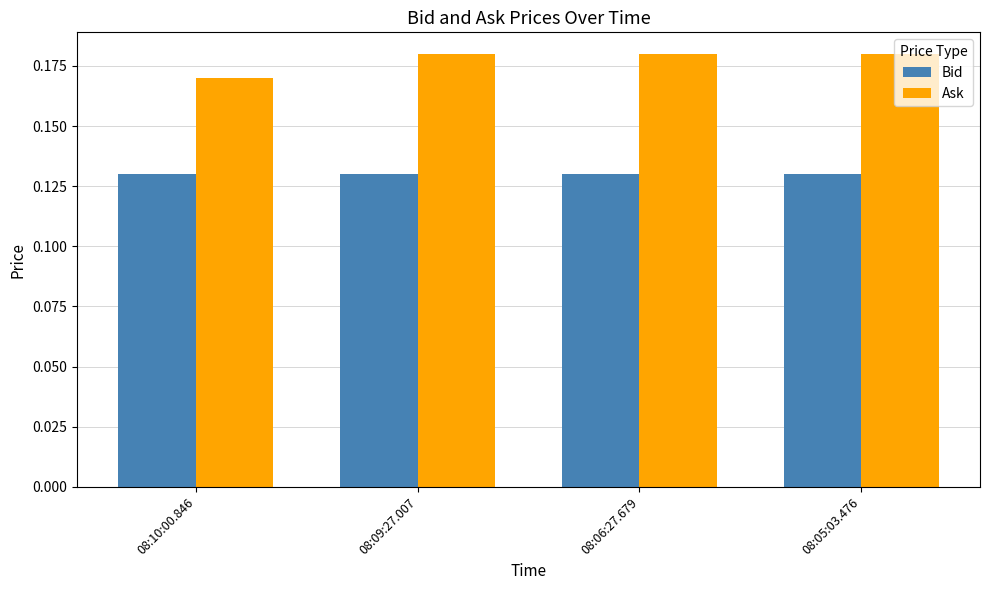

Which series has the largest total across all categories?

Ask